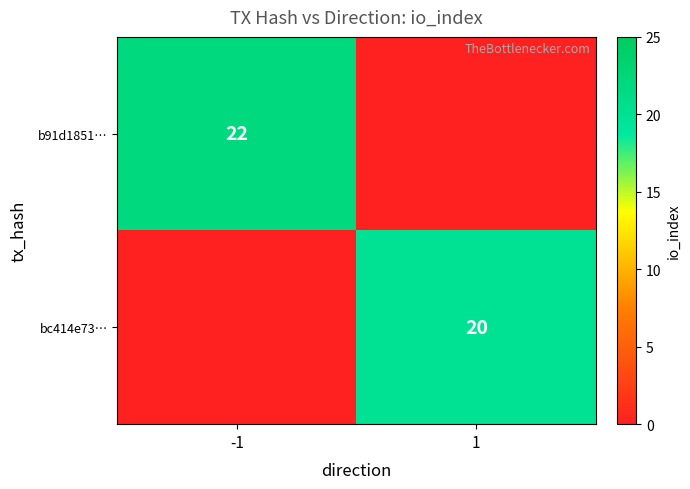

Is it true that bc414e73… equals 6 at 1?

False